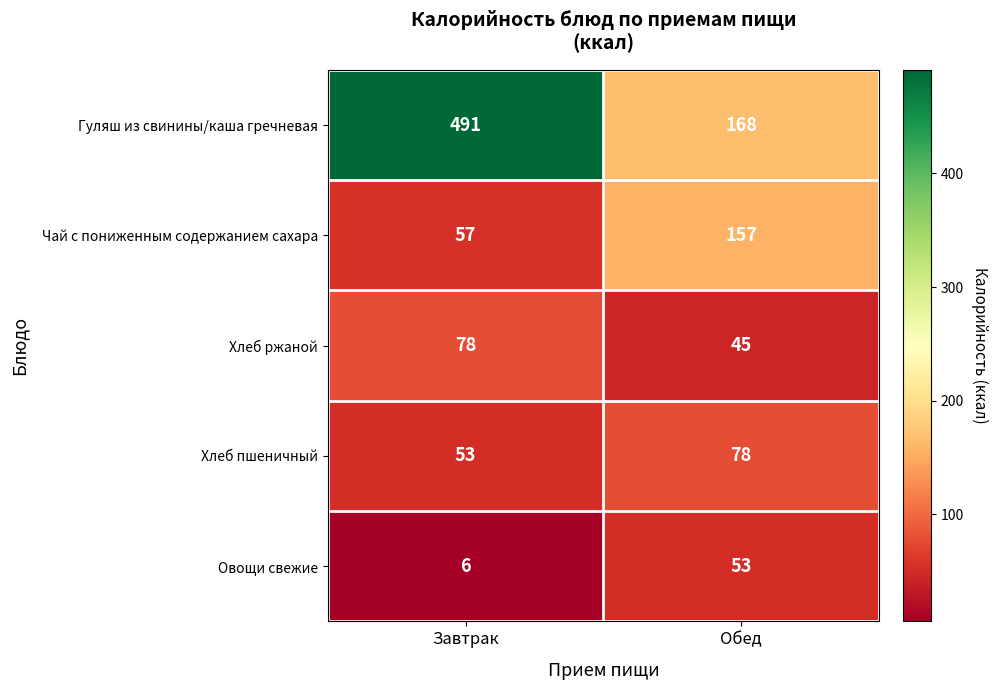

Rank the series at Завтрак from lowest to highest value.

Овощи свежие, Хлеб пшеничный, Чай с пониженным содержанием сахара, Хлеб ржаной, Гуляш из свинины/каша гречневая